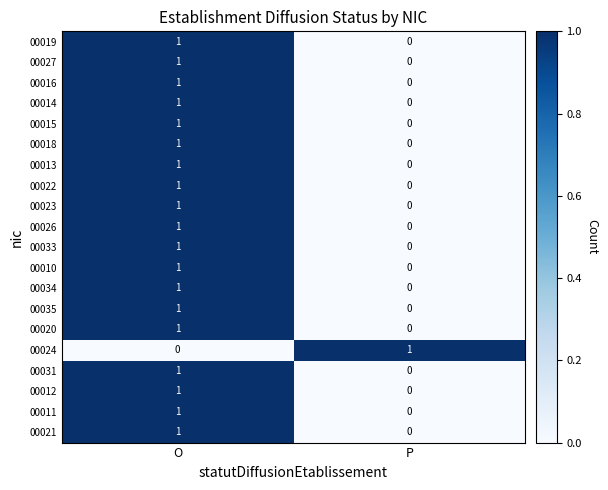

Where is 00010 nearest to the value 0?

P